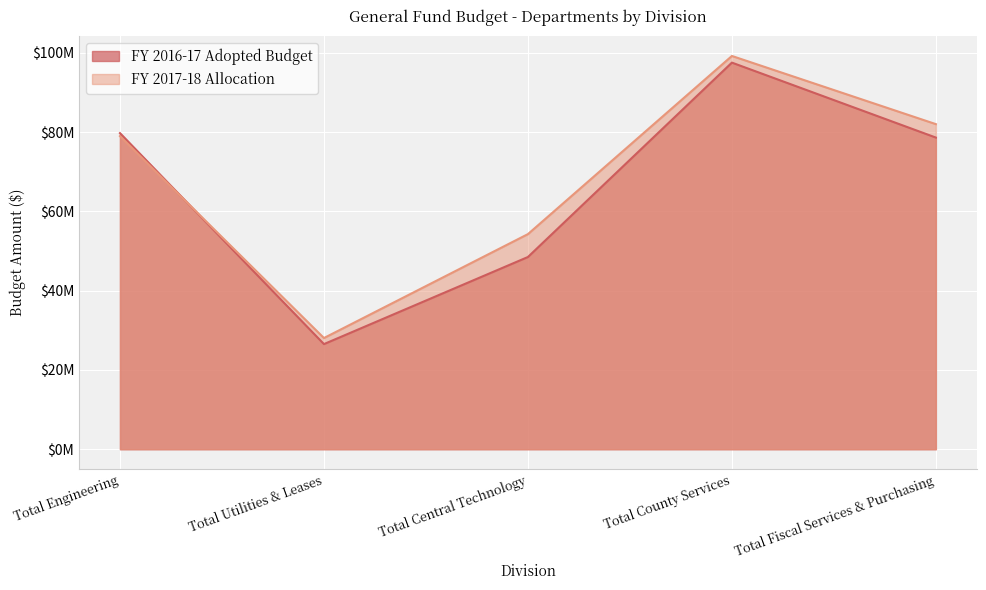

Where do FY 2017-18 Allocation and FY 2016-17 Adopted Budget first cross each other?

Total Engineering and Total Utilities & Leases